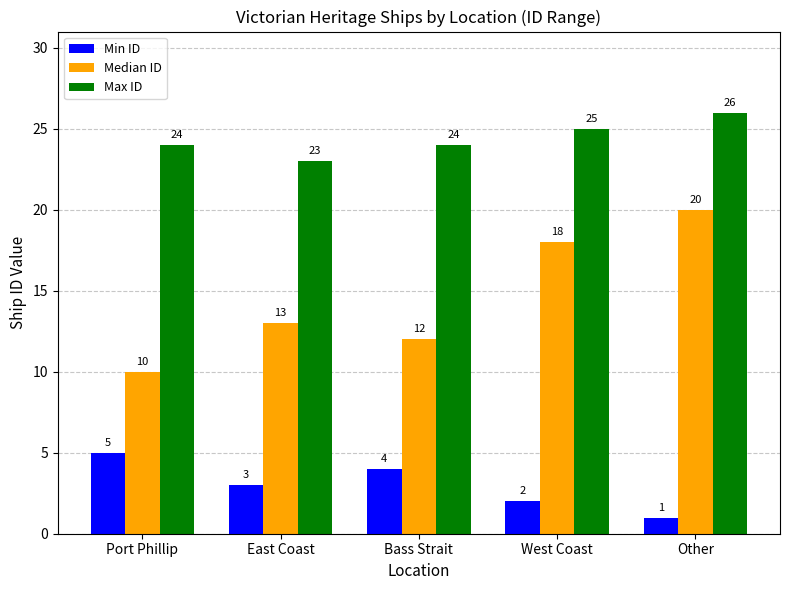

How many data points does each series have?

5